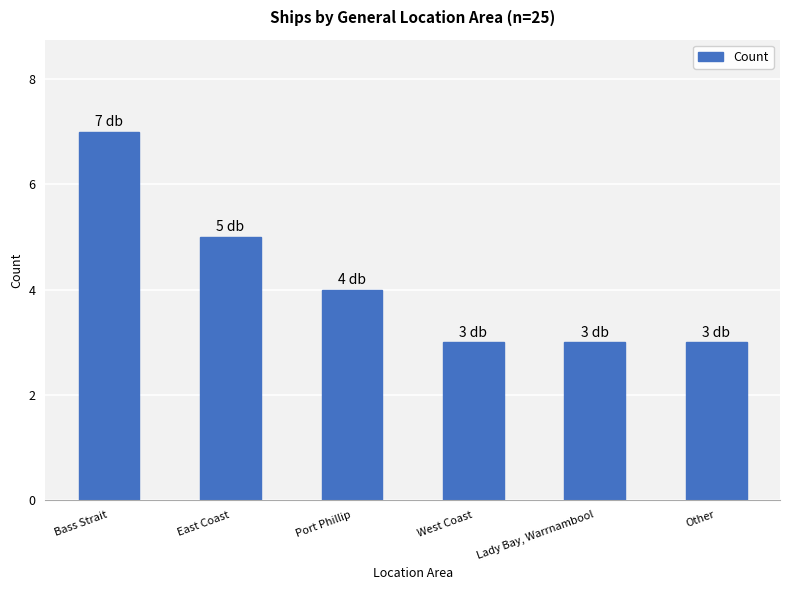

What is the value of the 3rd bar from the left?

4